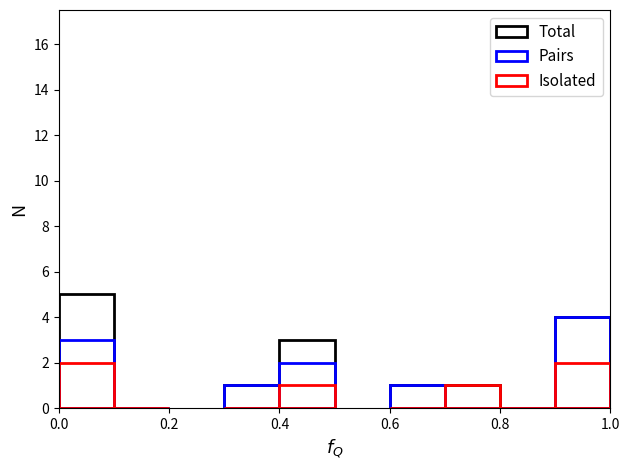

Rank the series at 0.8 from highest to lowest value.

Total, Pairs, Isolated